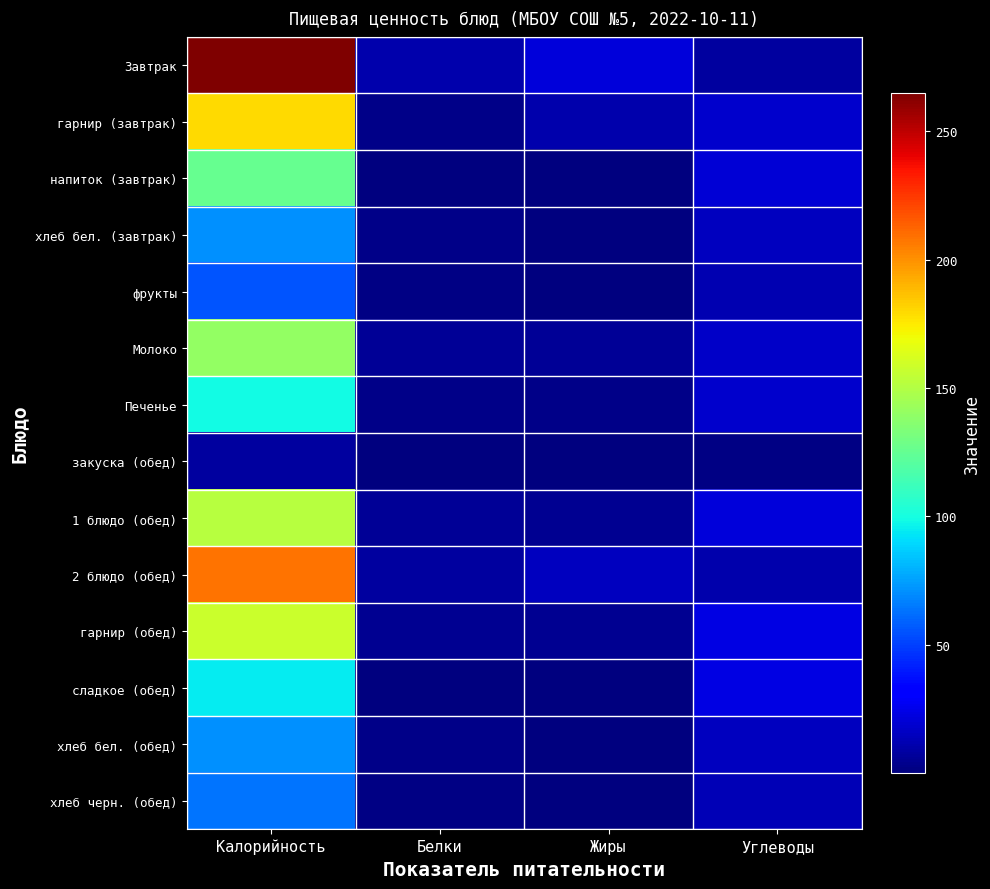

Rank the series at Жиры from highest to lowest value.

Завтрак, 2 блюдо (обед), гарнир (завтрак), Молоко, гарнир (обед), 1 блюдо (обед), Печенье, хлеб черн. (обед), фрукты, хлеб бел. (завтрак), хлеб бел. (обед), закуска (обед), напиток (завтрак), сладкое (обед)